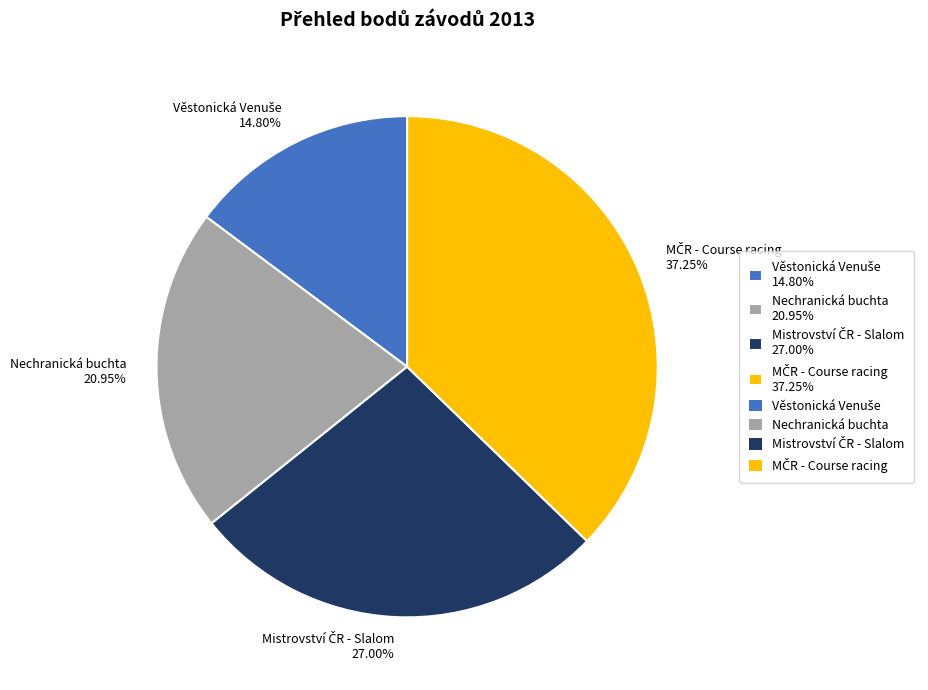

How many slices are in this pie chart?

4